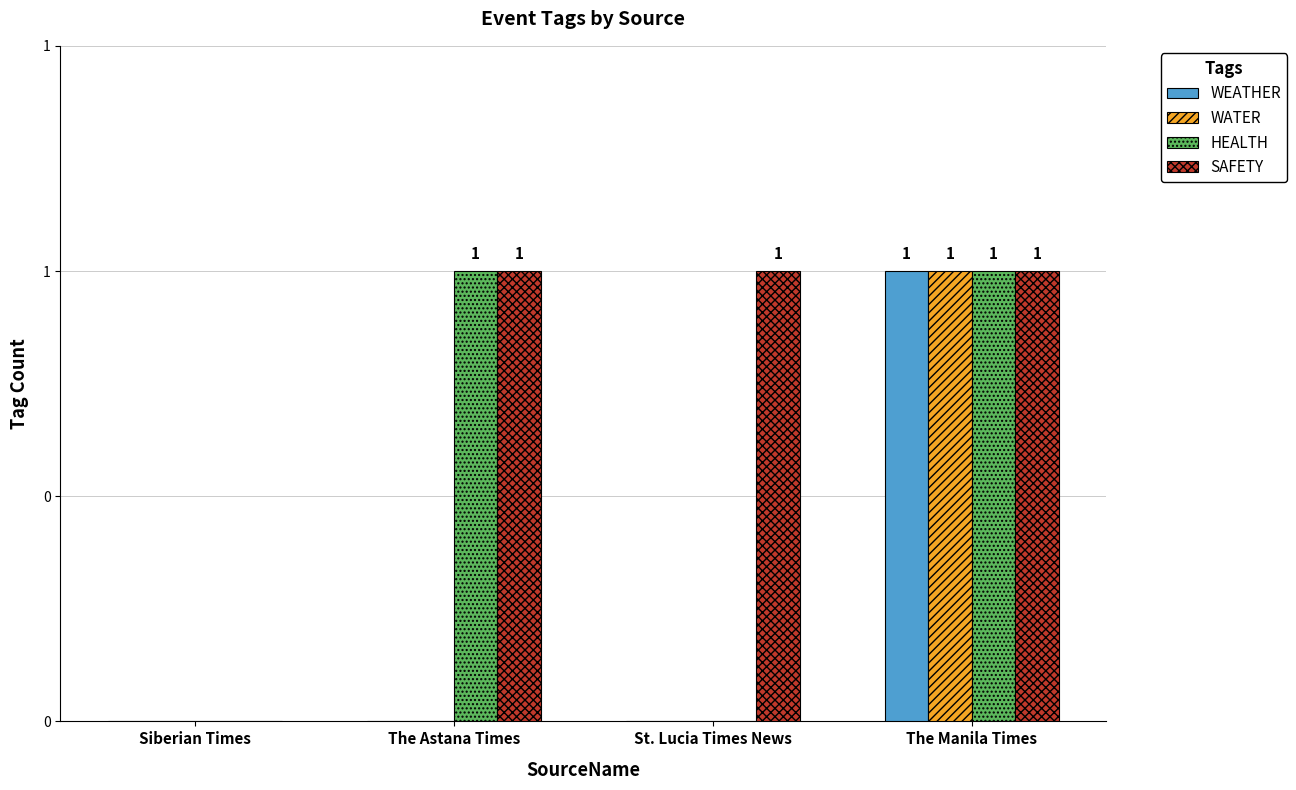

Reading left to right, what are all the values shown in this chart?

WEATHER: Siberian Times=0	The Astana Times=0	St. Lucia Times News=0	The Manila Times=1
WATER: Siberian Times=0	The Astana Times=0	St. Lucia Times News=0	The Manila Times=1
HEALTH: Siberian Times=0	The Astana Times=1	St. Lucia Times News=0	The Manila Times=1
SAFETY: Siberian Times=0	The Astana Times=1	St. Lucia Times News=1	The Manila Times=1